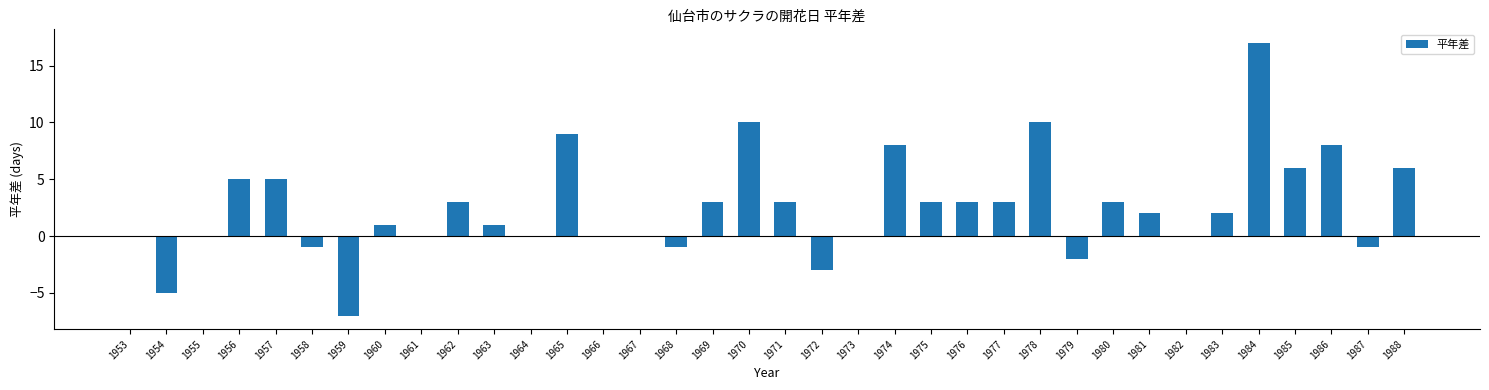

At which category does the chart reach its peak across all series?

1984